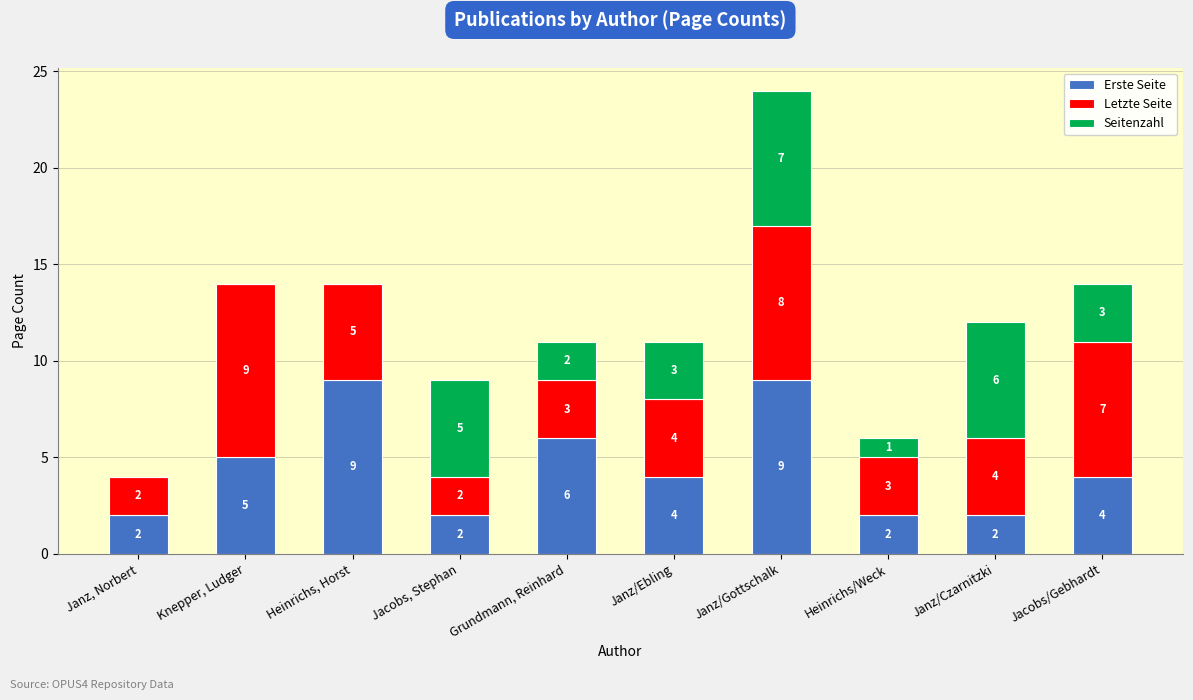

What is the highest value of the Erste Seite series?

9